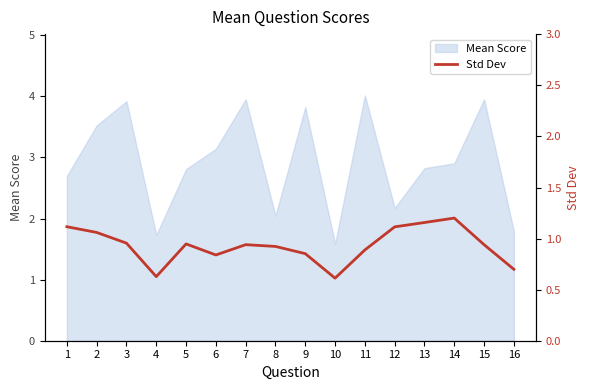

What is the minimum value shown in the chart?

0.6